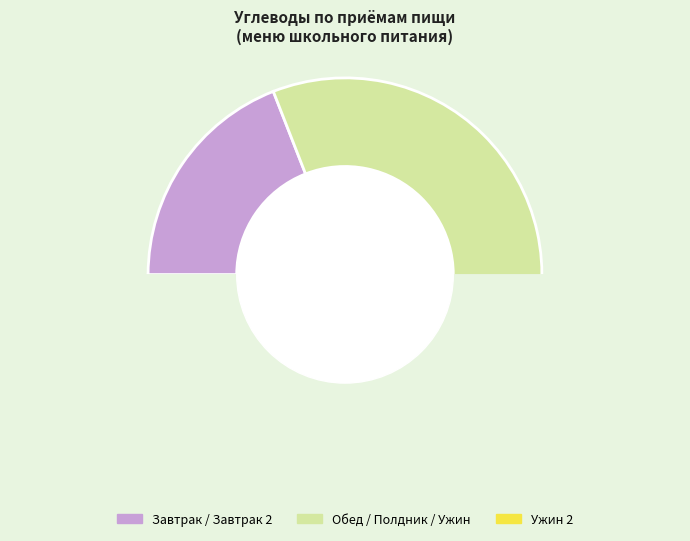

Is Помидоры свежие the majority of the pie?

No